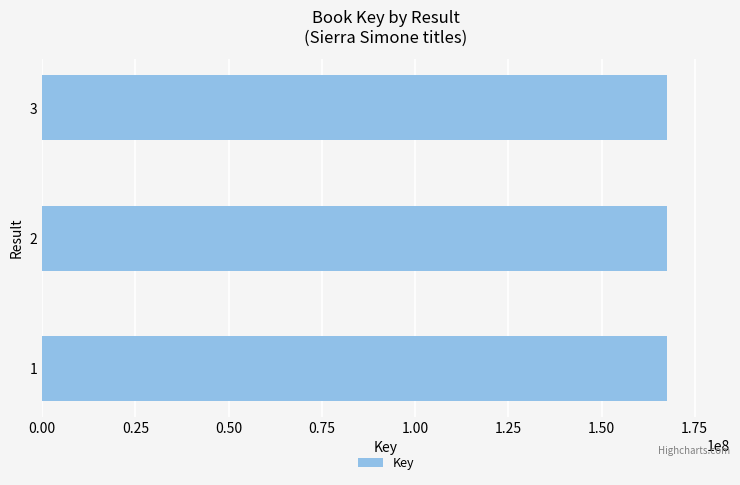

What is the average value?

167687828